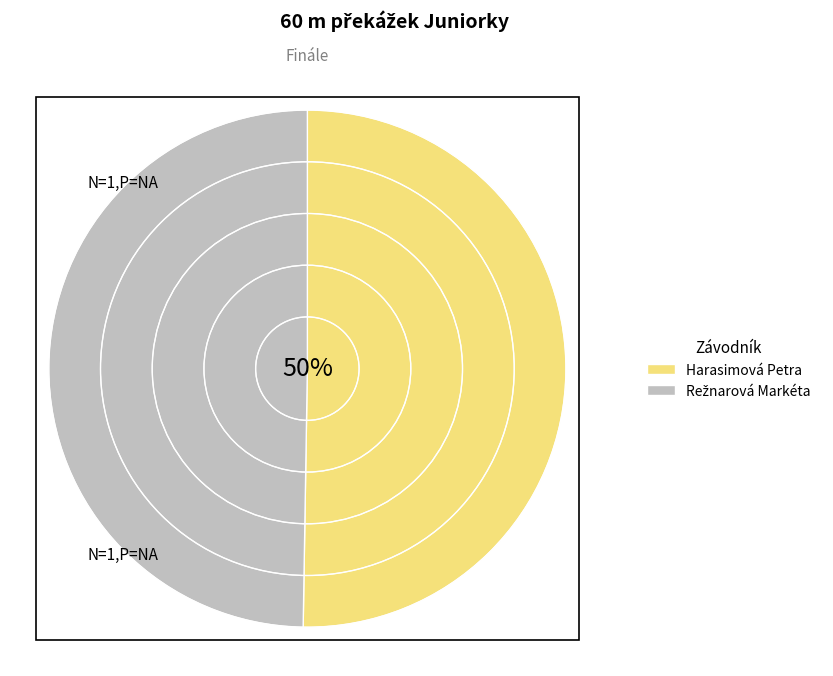

To the nearest percent, what percentage of the pie is Harasimová Petra?

50%